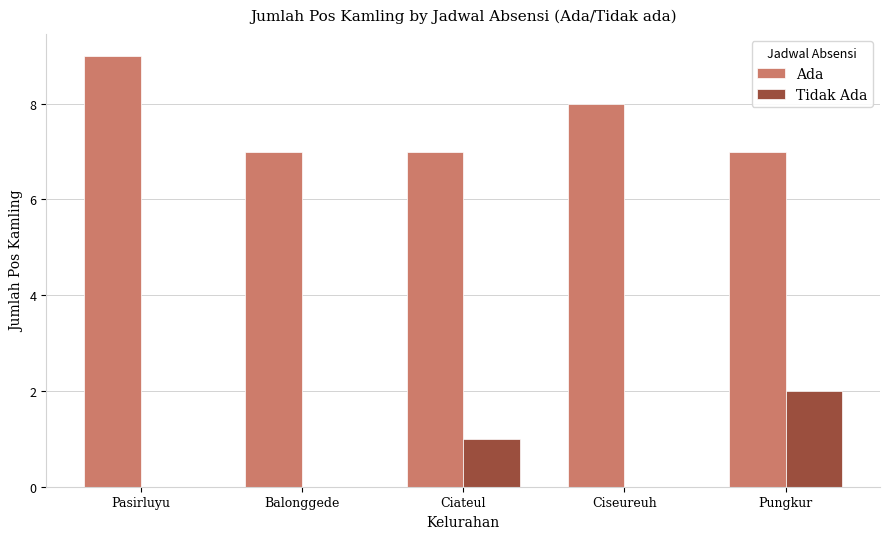

What are all the series names shown in the legend?

Ada, Tidak Ada